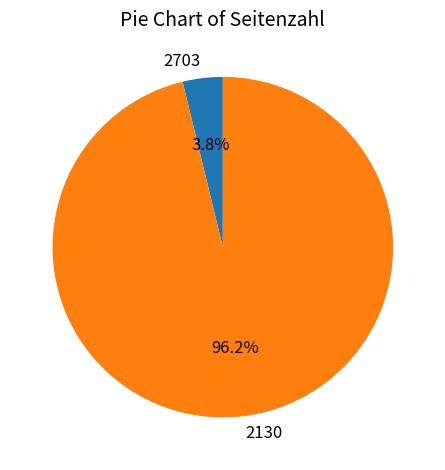

To the nearest percent, what percentage of the pie is 2130?

96%